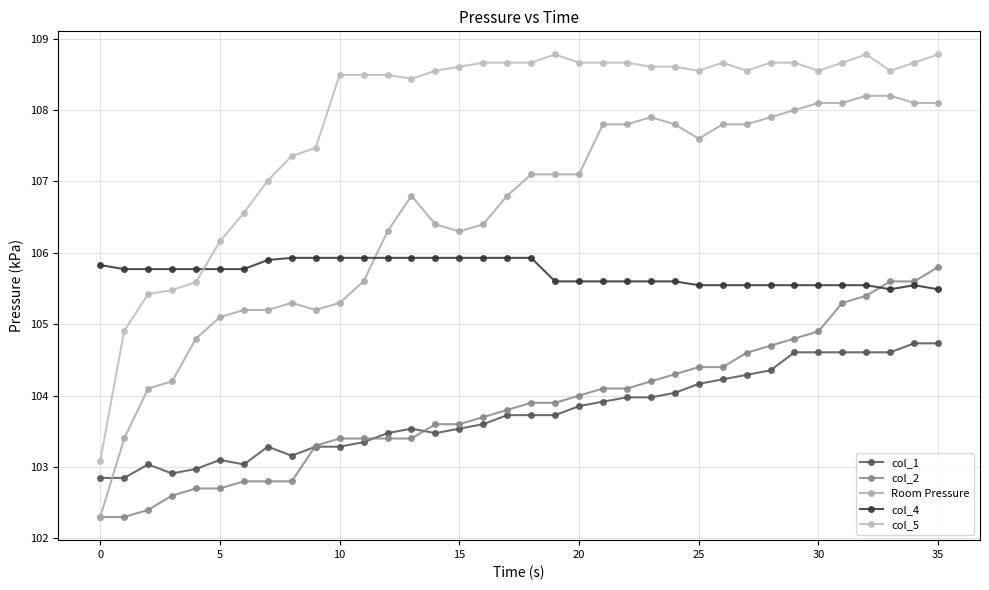

True or false: col_1 has more than 2 interior local peaks.

True